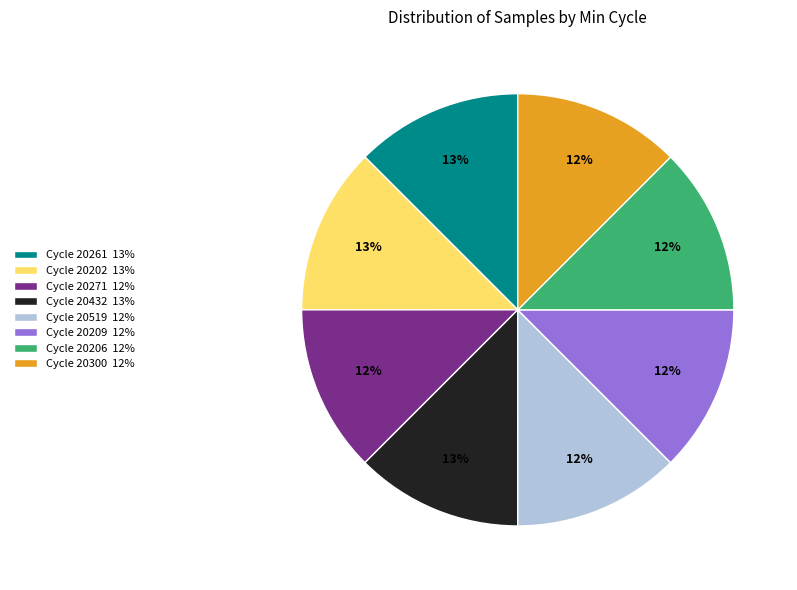

Is there any slice that represents more than half of the pie?

No